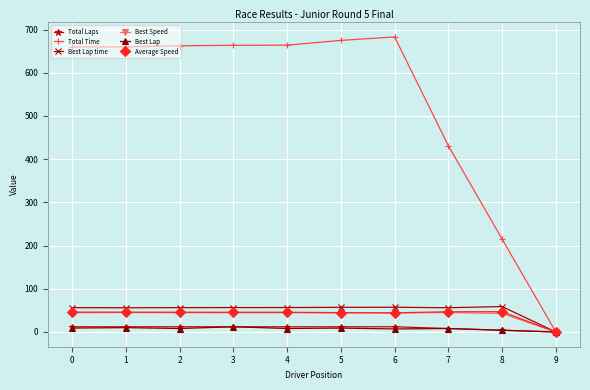

How many Total Laps values are between 8 and 12?

8